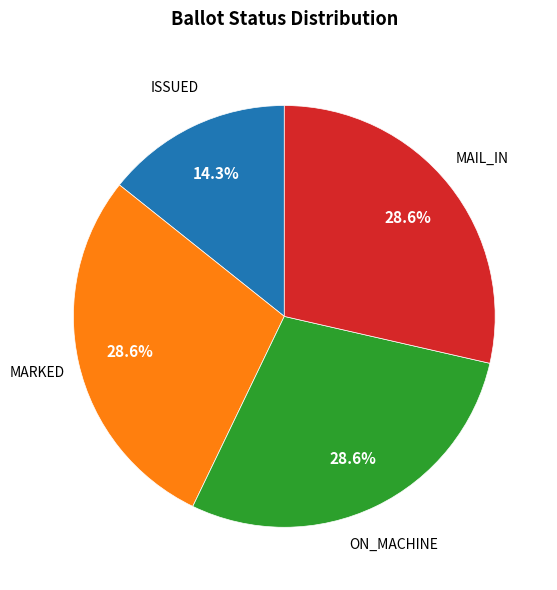

Count the number of slices in the pie.

4